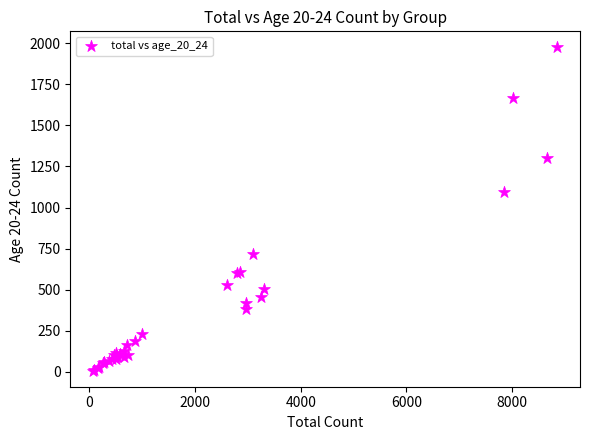

What Y value in the scatter plot is closest to 991?

1094